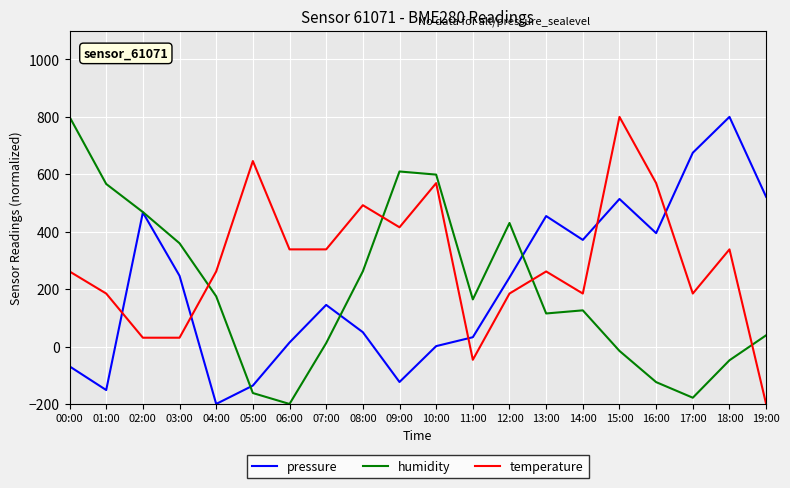

What are all the series names shown in the legend?

pressure, humidity, temperature